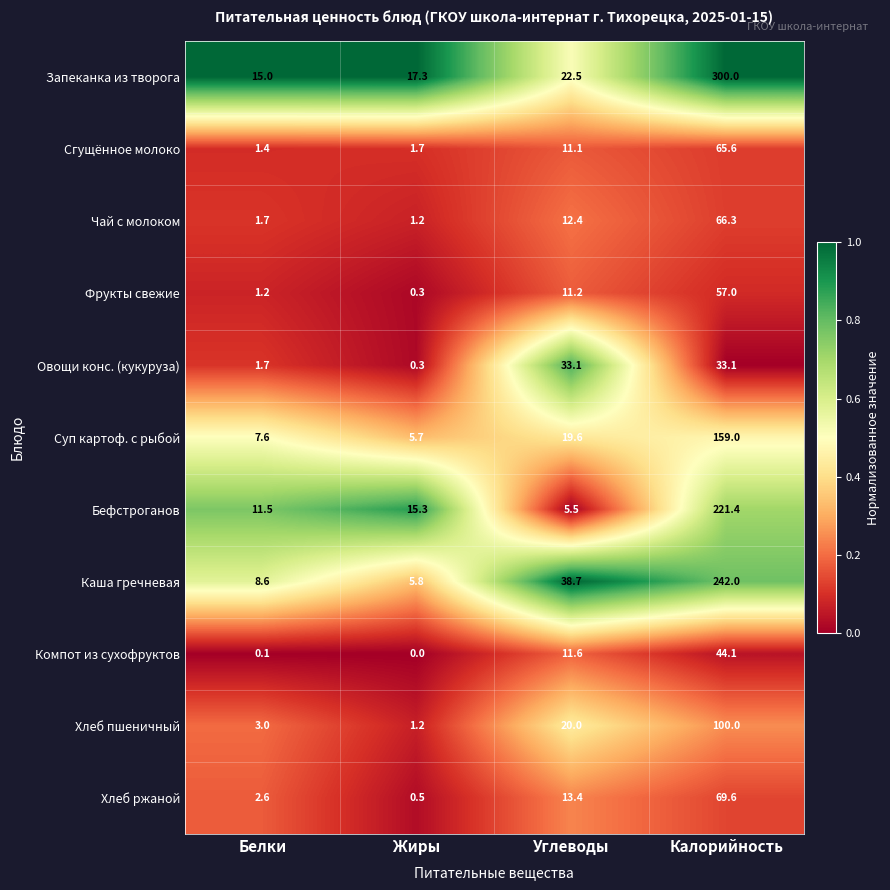

What is the difference between the maximum and minimum values in the Суп картоф. с рыбой series?

153.3